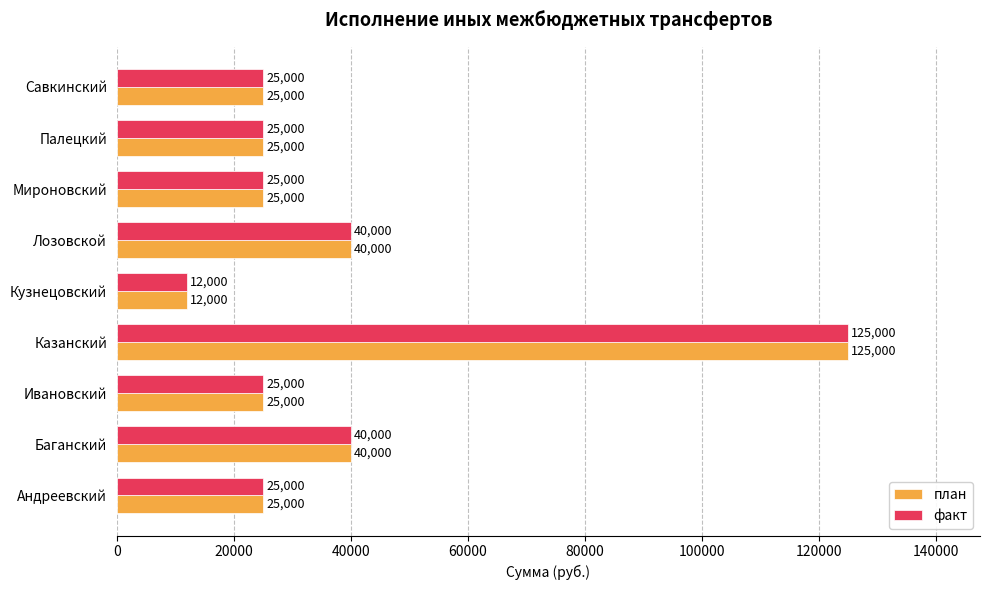

What is the difference between the second highest and second lowest values in the факт series?

15000